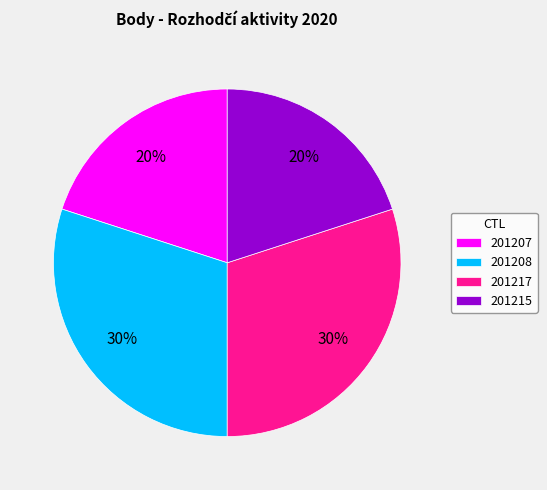

Is it true that 201217 is 30% of the pie?

True